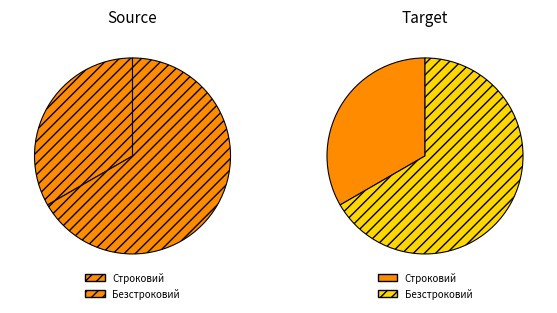

To the nearest percent, what percentage of the pie is Безстроковий?

67%